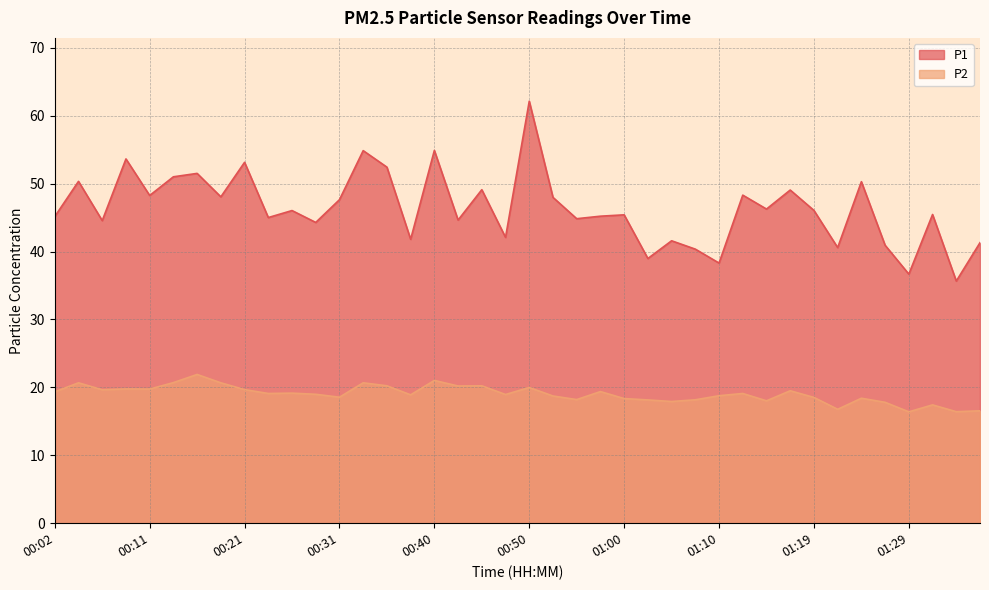

The value of P2 at 01:29 is 16.4. True or false?

True